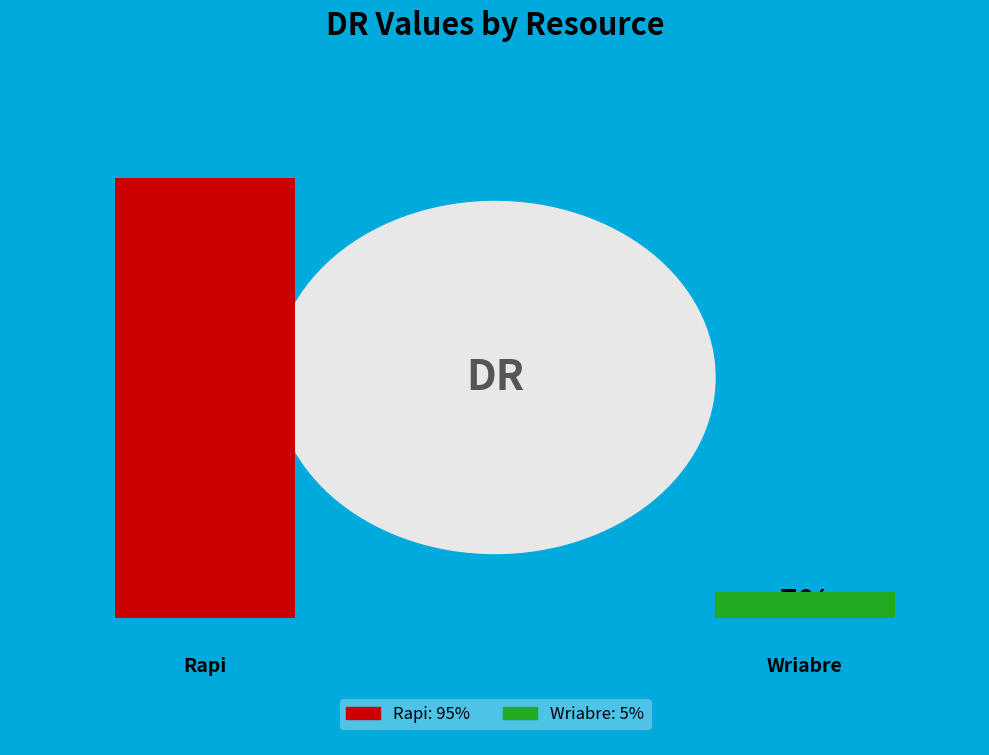

The Wriabre slice represents 5% of the pie. True or false?

True